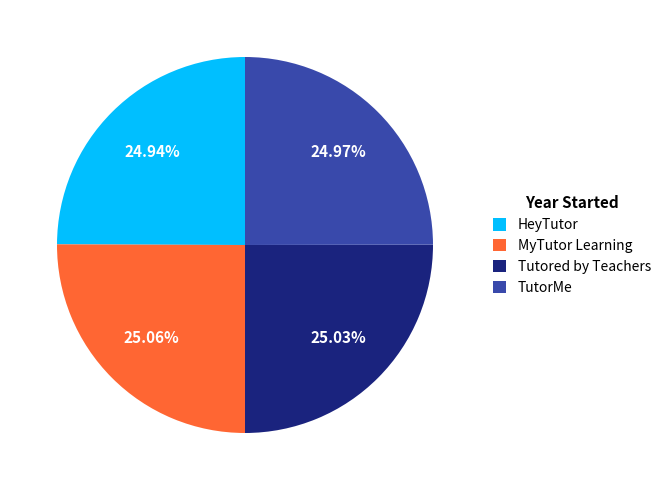

To the nearest percent, what portion does MyTutor Learning represent?

25%